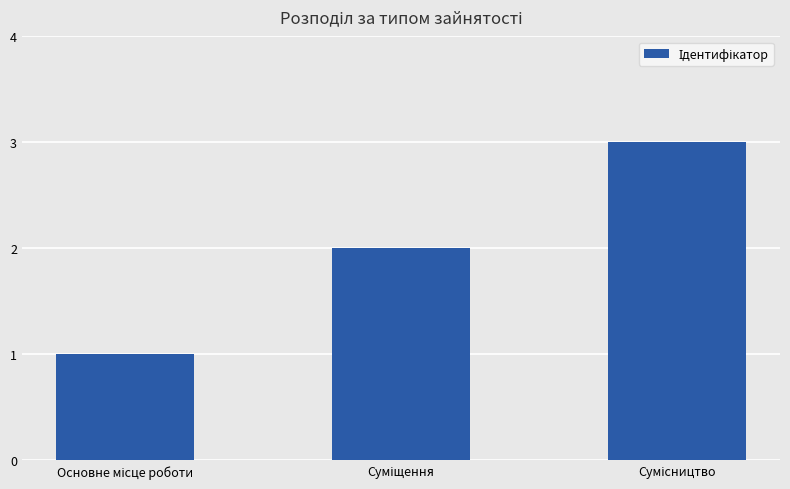

What is the maximum value shown in the chart?

3